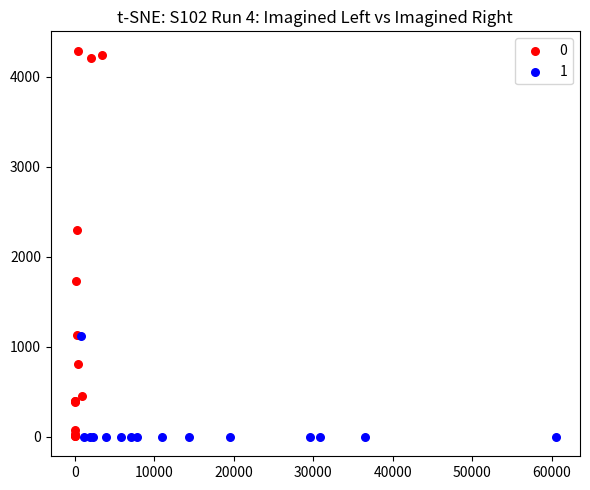

What are all the series names shown in the legend?

0, 1